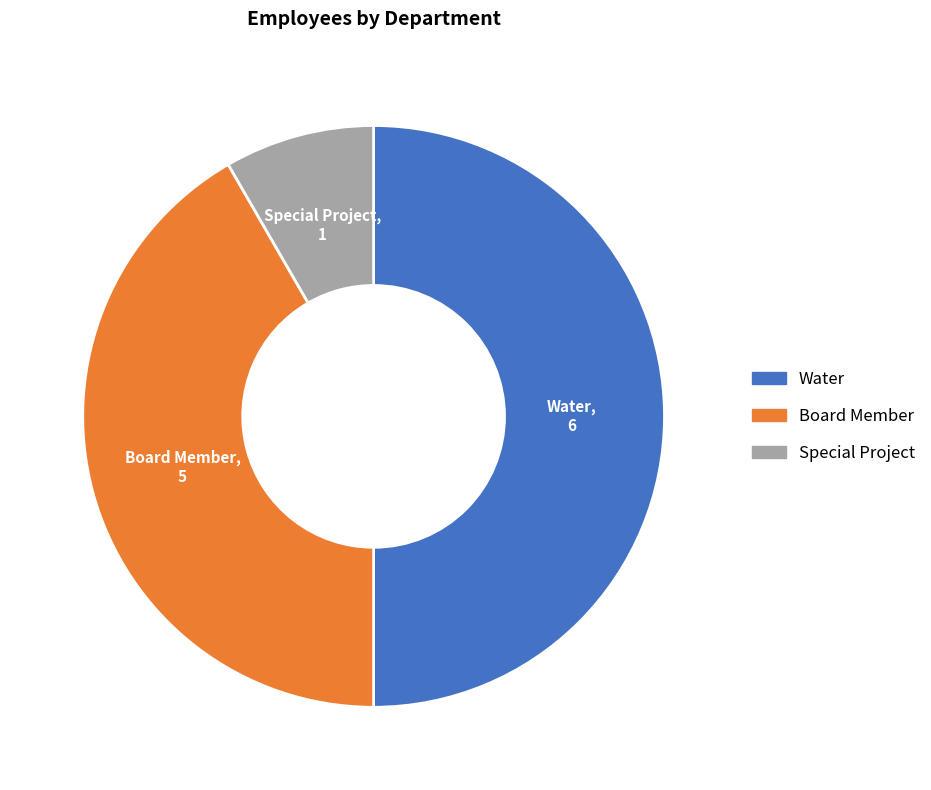

Between Special Project and Board Member, which is larger?

Board Member